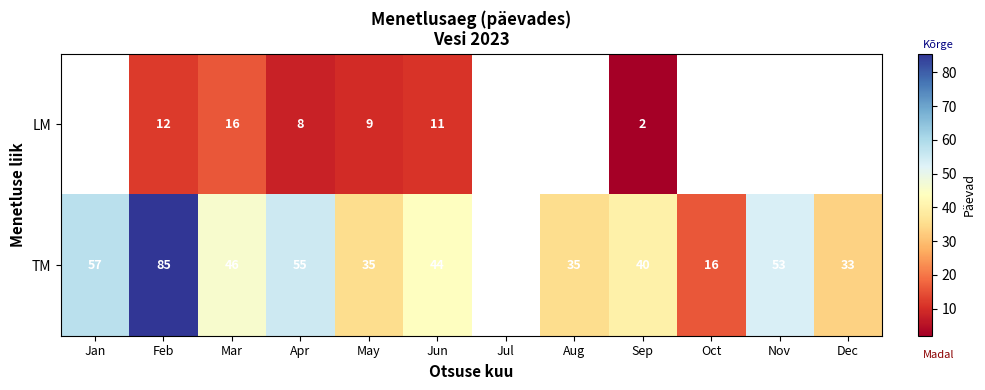

What is the total value across all series at Sep?

42